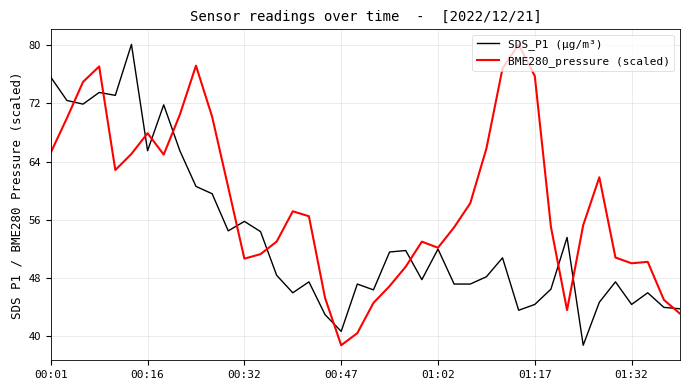

At how many categories does at least one series exceed 54?

25